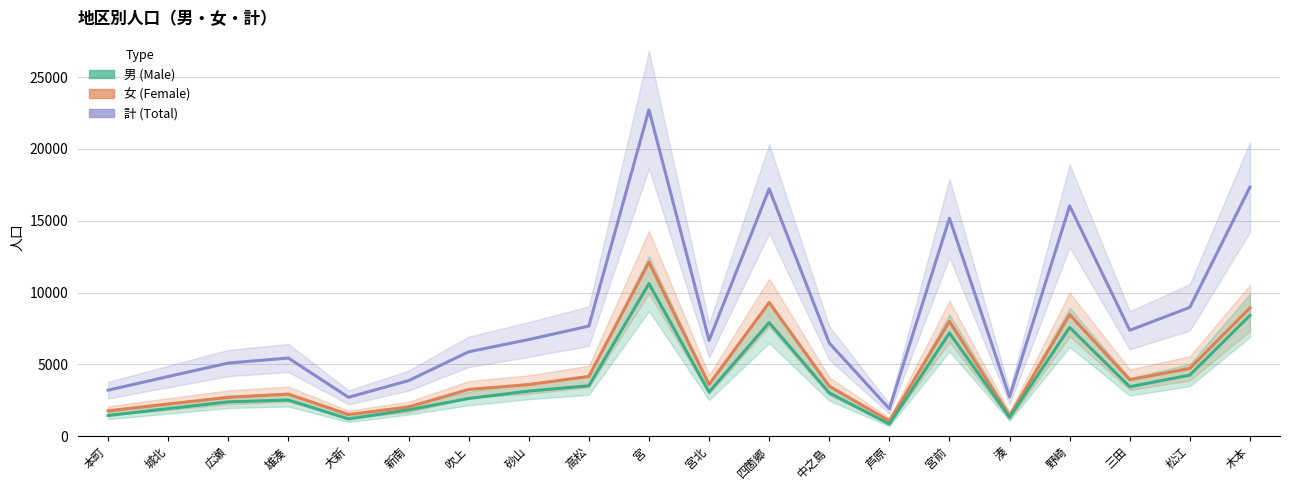

True or false: 計 and 女 intersect in this chart.

False